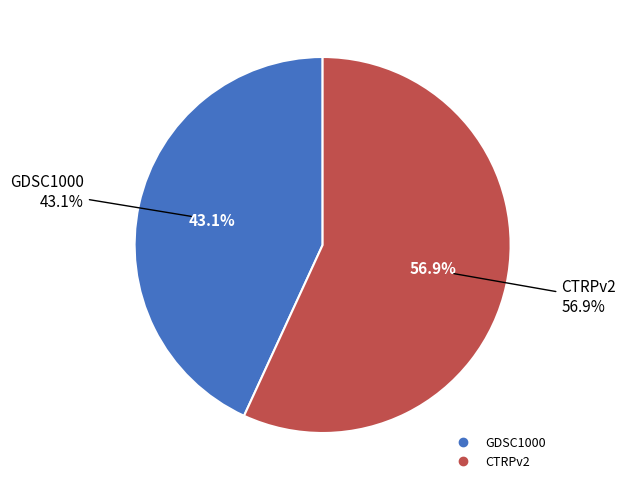

What is the majority slice?

CTRPv2